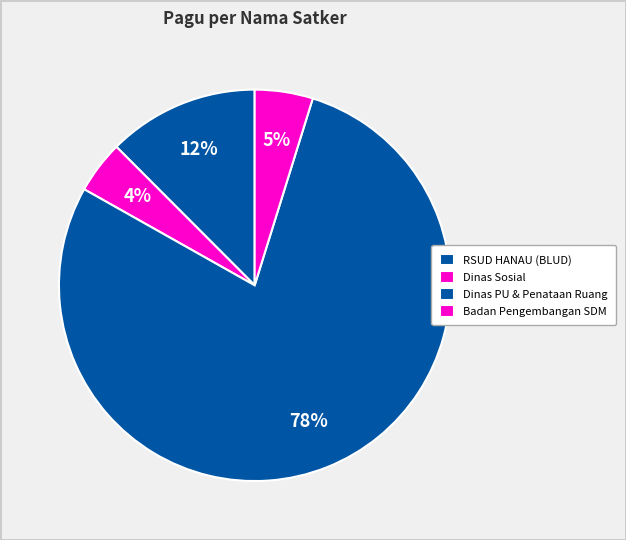

How many slices are in this pie chart?

4